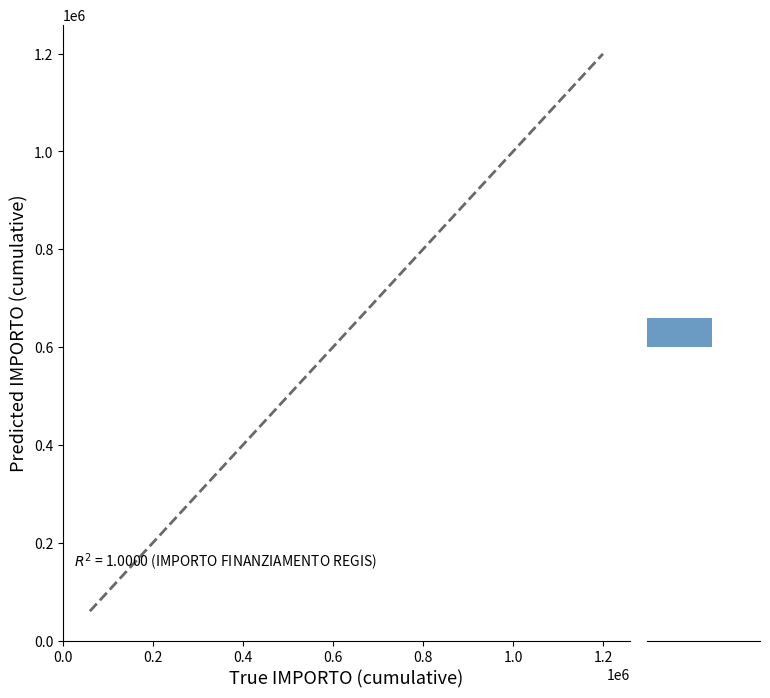

The chart shows a value of 102599 at 0.4. True or false?

False